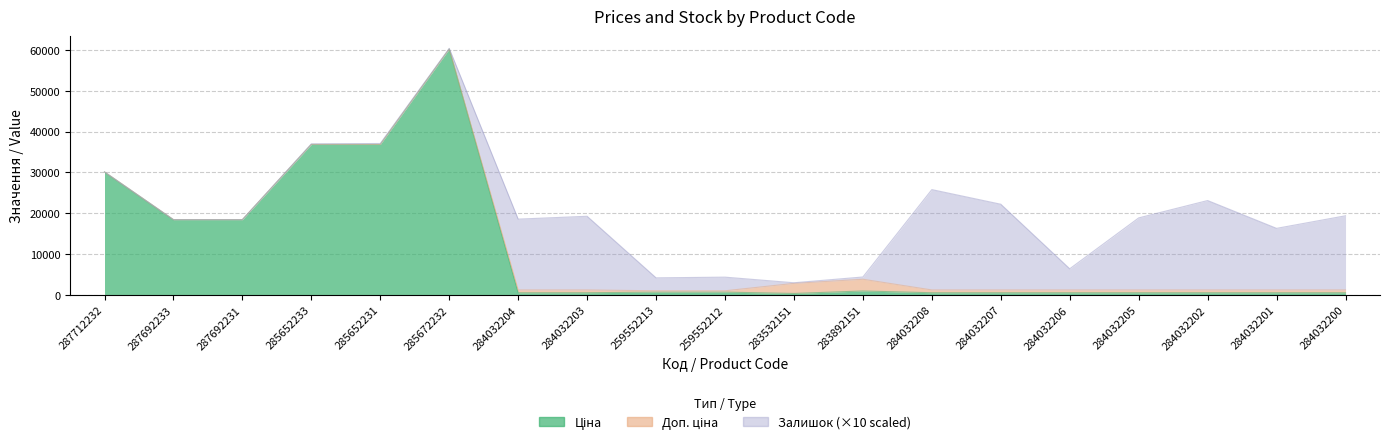

True or false: Ціна and Доп. ціна cross at least once.

False